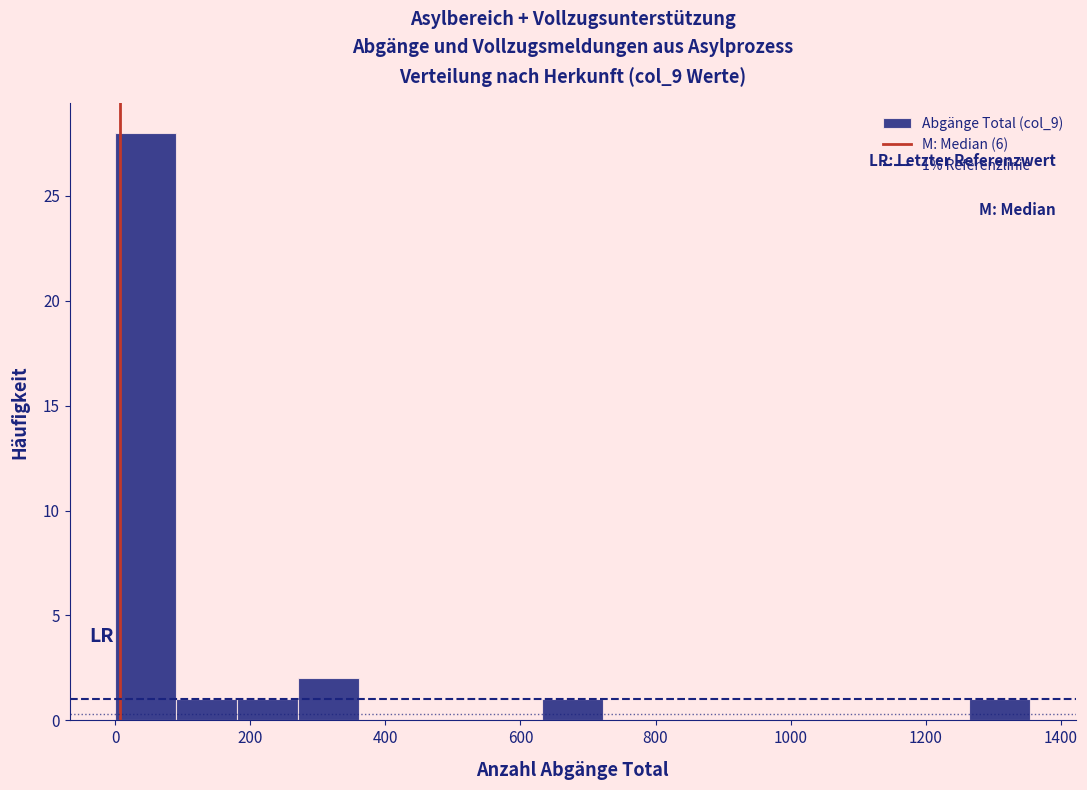

Which range on the x-axis has the tallest bar?

0 to 100